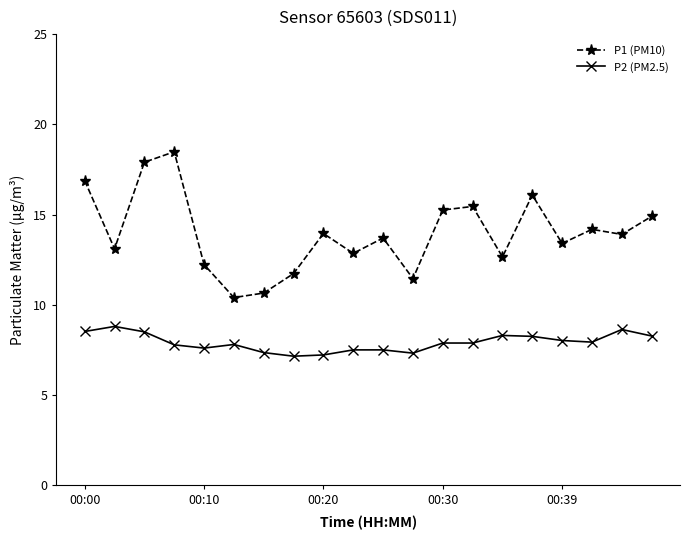

List the series in order of their overall mean, highest first.

P1 (PM10), P2 (PM2.5)